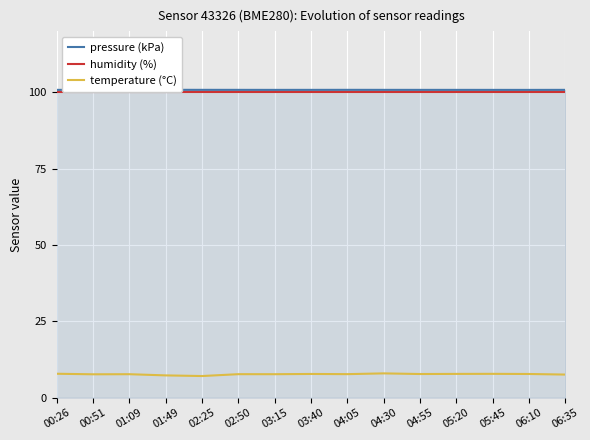

What is the smallest value displayed?

7.1